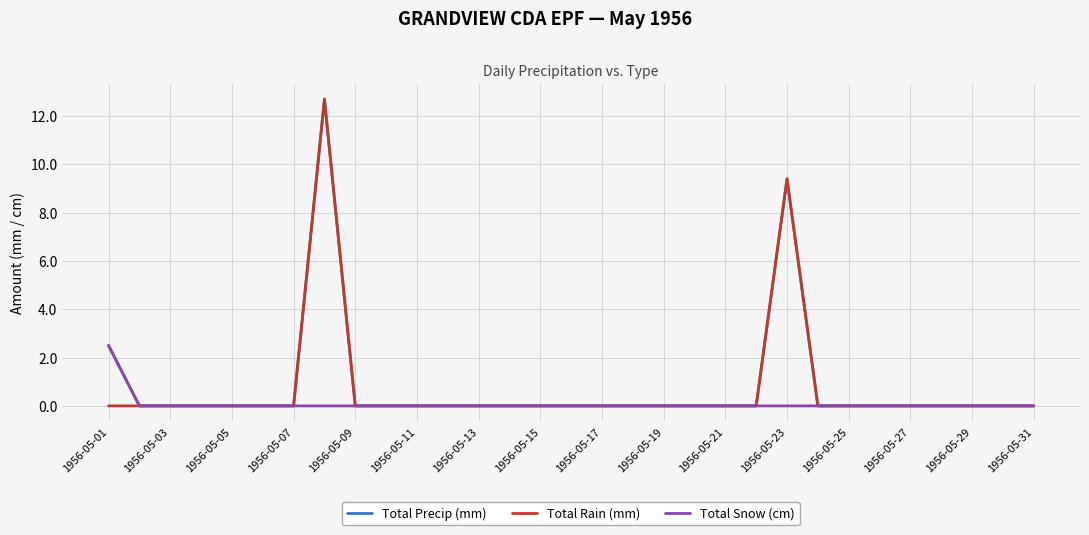

What is the maximum value for Total Snow (cm)?

2.5